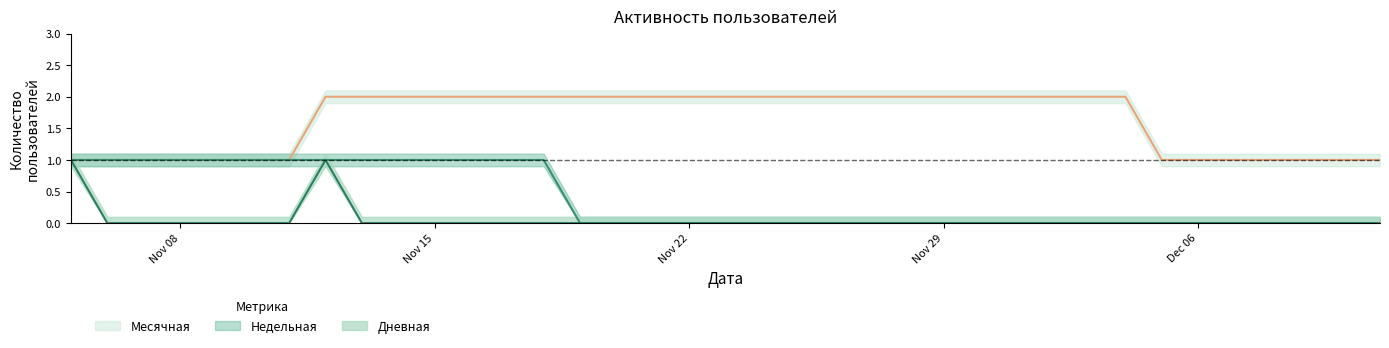

The value of Недельная at Nov 29 is 1. True or false?

False